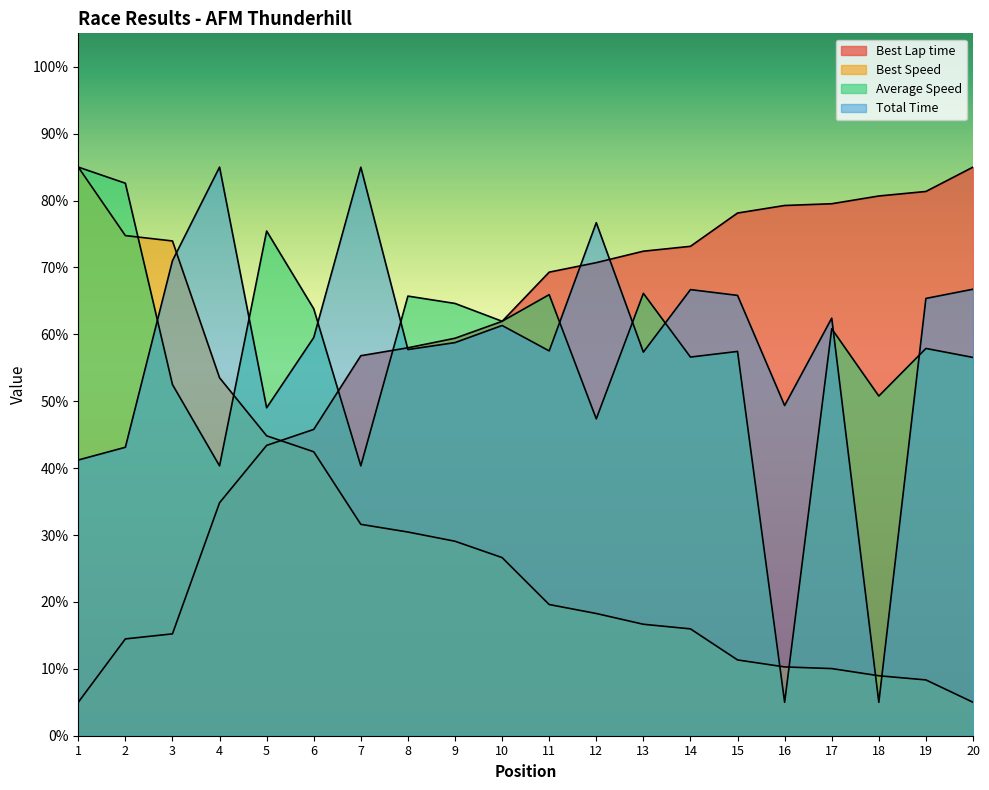

What are all the series names shown in the legend?

Best Lap time, Best Speed, Average Speed, Total Time